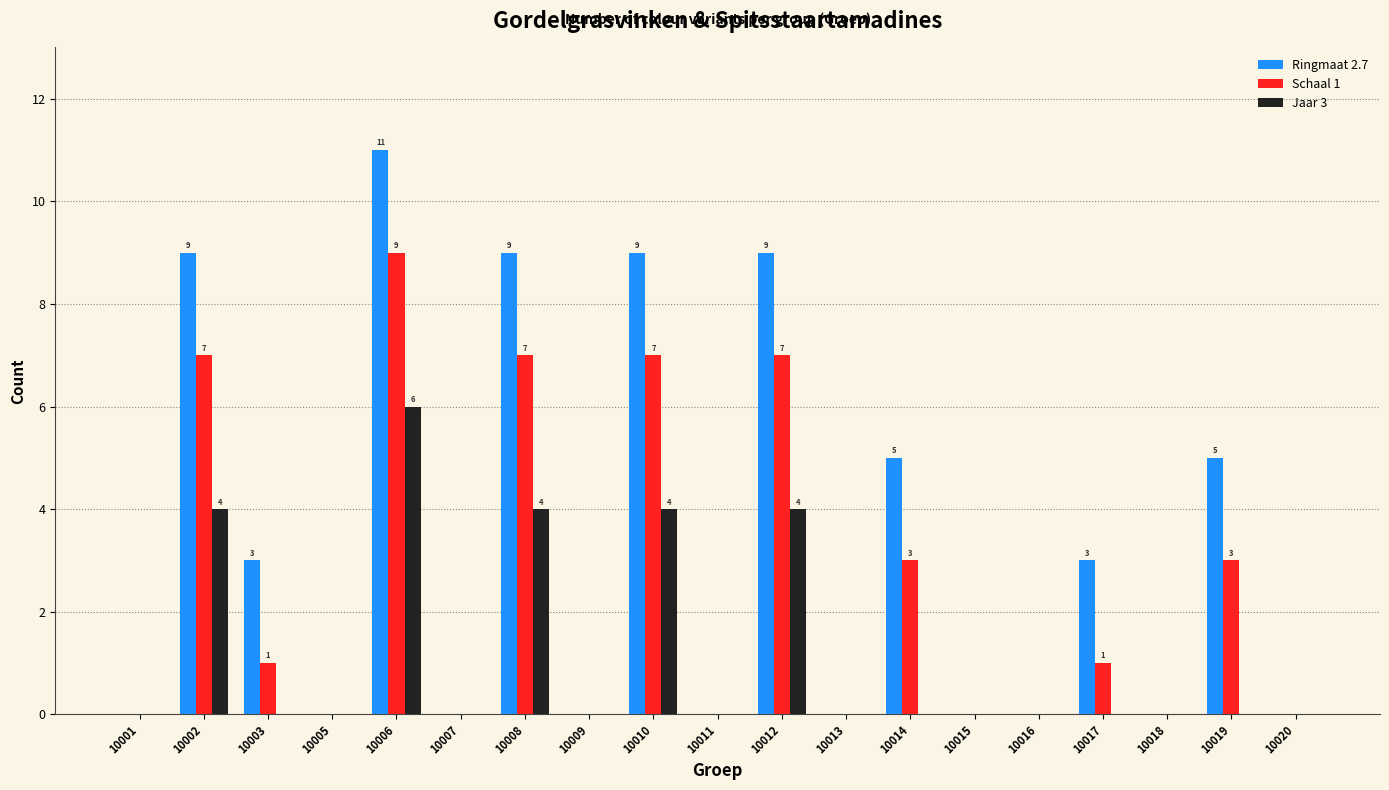

What is the sum of the Jaar 3 values at 10012 and 10016?

4